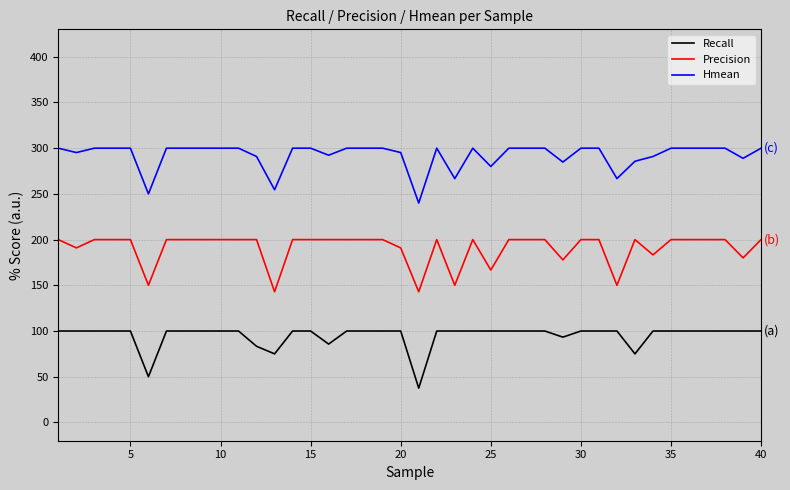

Which series has the largest total across all categories?

Hmean